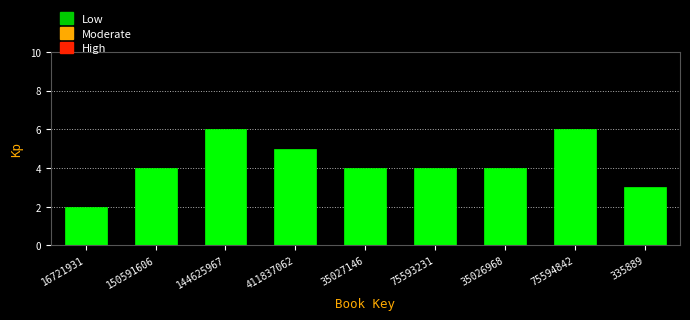

Reading right to left, extract all data points from this chart.

335889=3	75594842=6	35026968=4	75593231=4	35027146=4	411837062=5	144625967=6	150591606=4	16721931=2